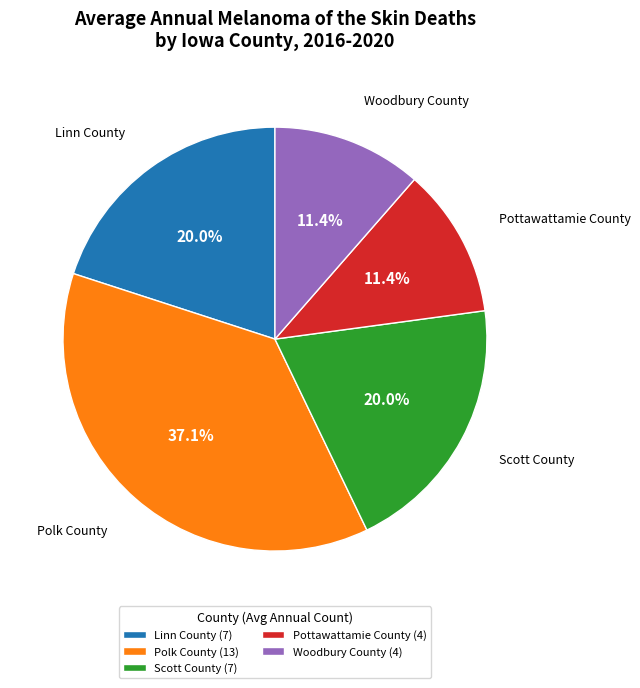

To the nearest percent, what is the difference between the Pottawattamie County and Linn County slice percentages?

9%